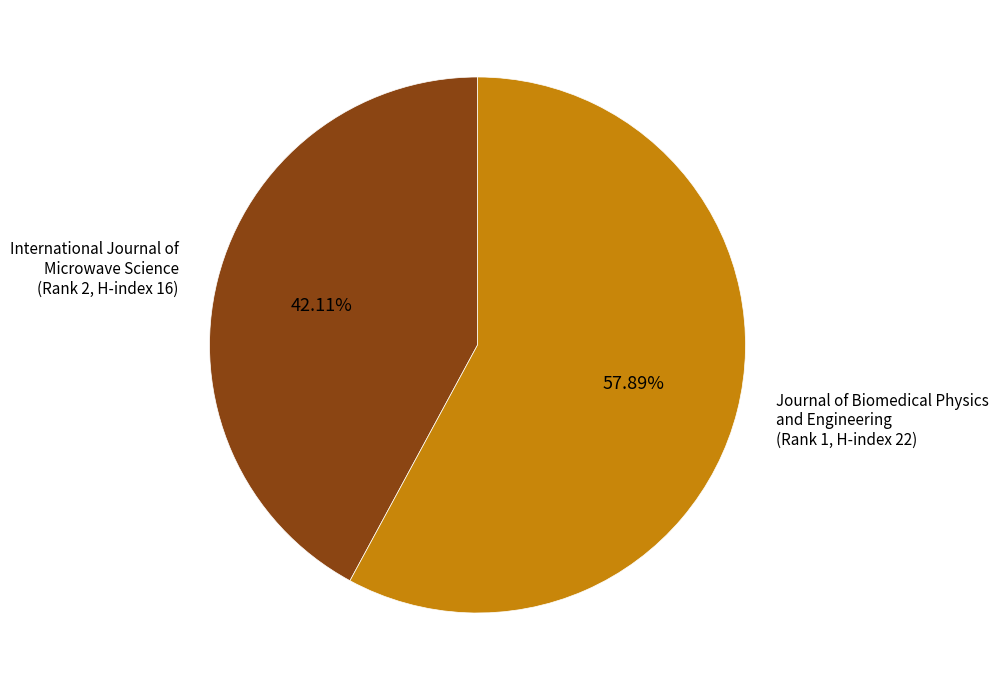

Do Journal of Biomedical Physics and Engineering (Rank 1, H-index 22) and International Journal of Microwave Science (Rank 2, H-index 16) together represent more than half of the pie?

Yes